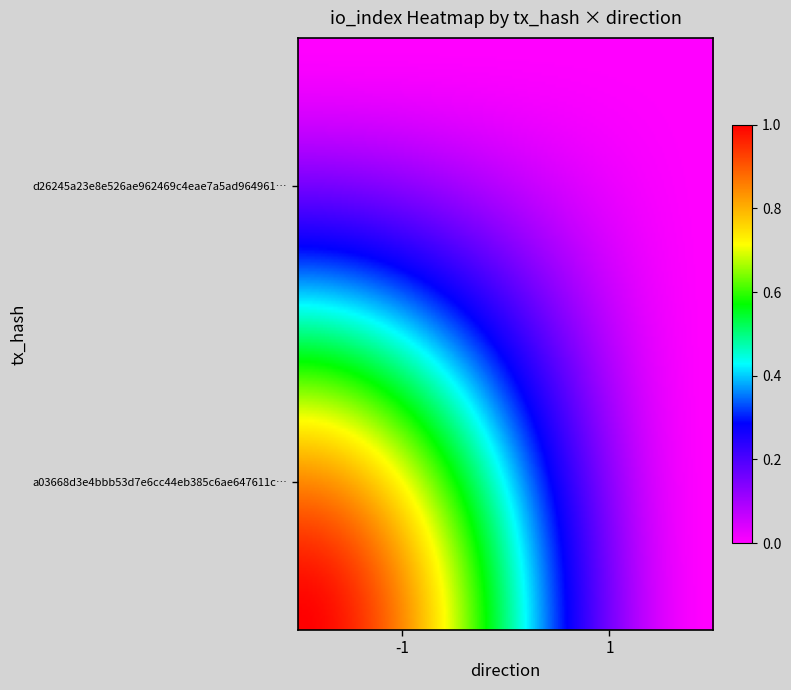

Which series has the largest range (max minus min)?

a03668d3e4bbb53d7e6cc44eb385c6ae647611c